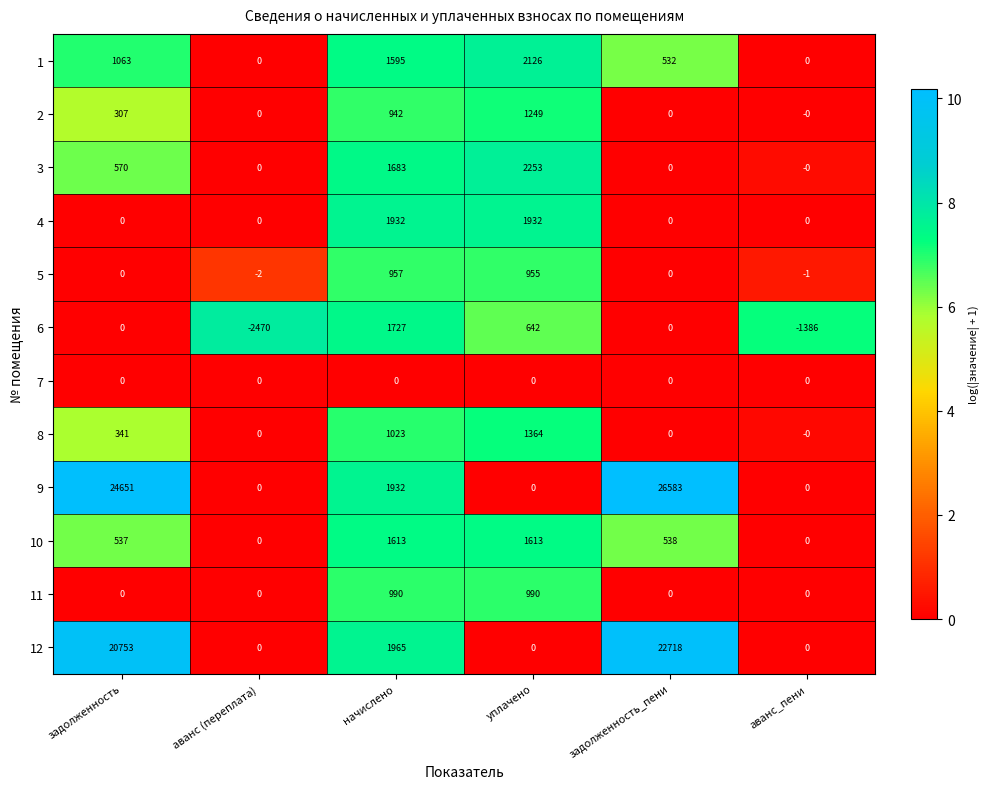

Which category has the lowest value in the 5 series?

аванс (переплата)